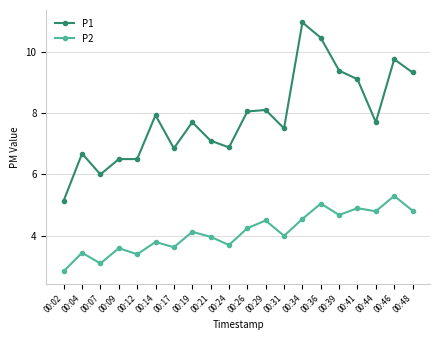

Which series has the largest total across all categories?

P1